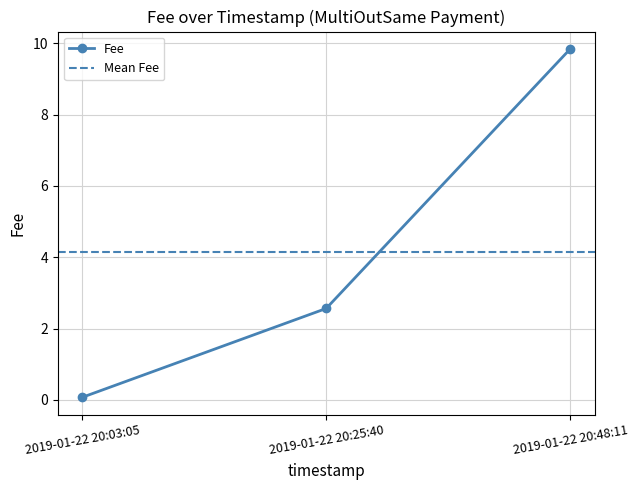

What is the average value?

4.2